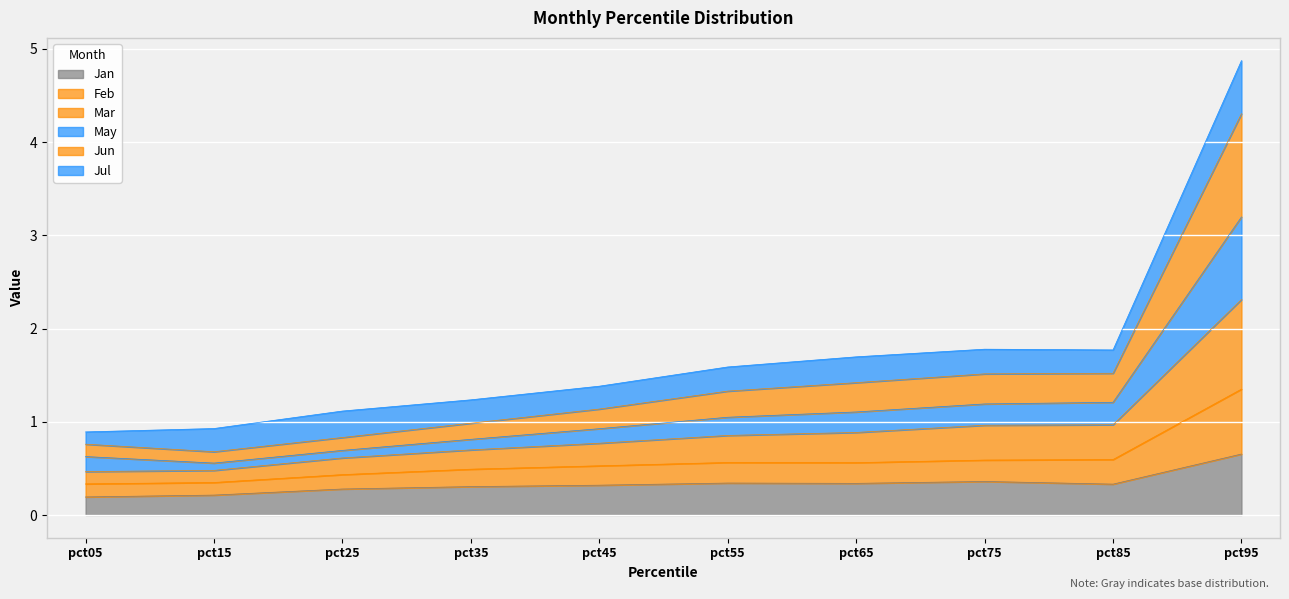

Does the chart display data point markers on the line(s)?

No